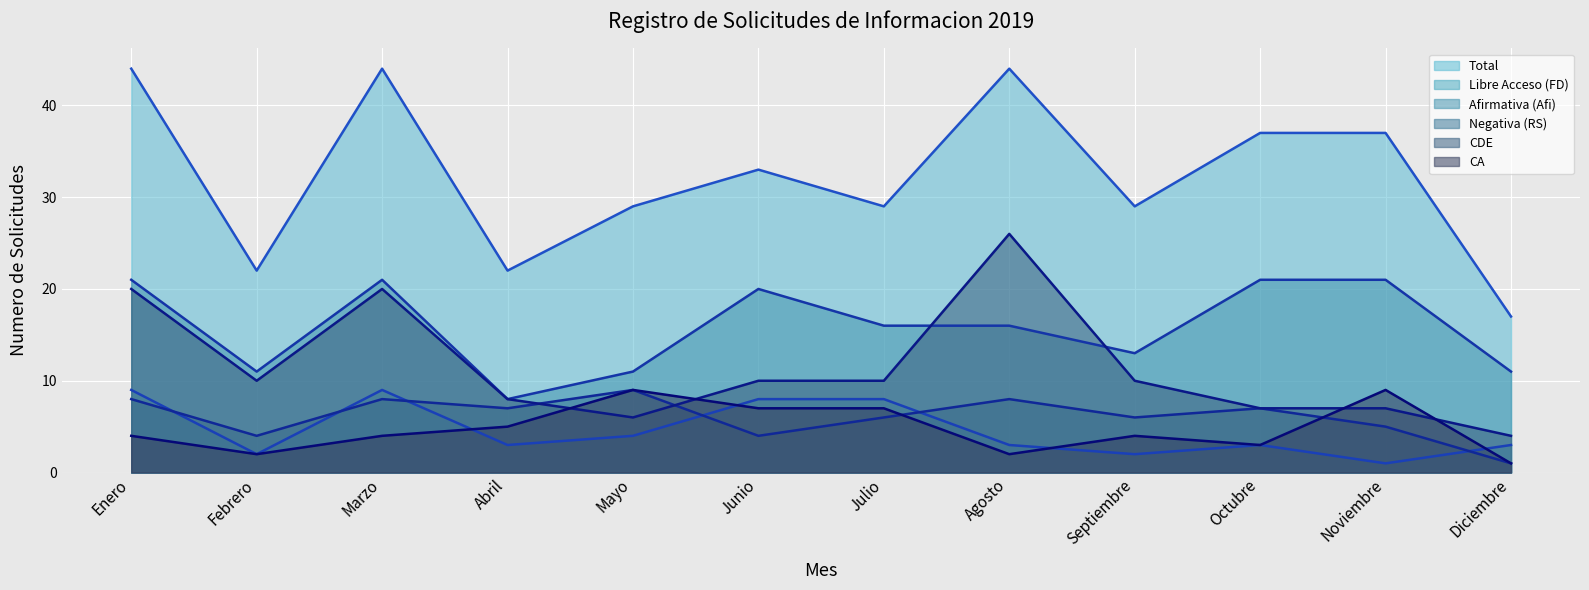

Rank the series by their maximum value, from highest to lowest.

Total, CDE, Afirmativa (Afi), Libre Acceso (FD), Negativa (RS), CA